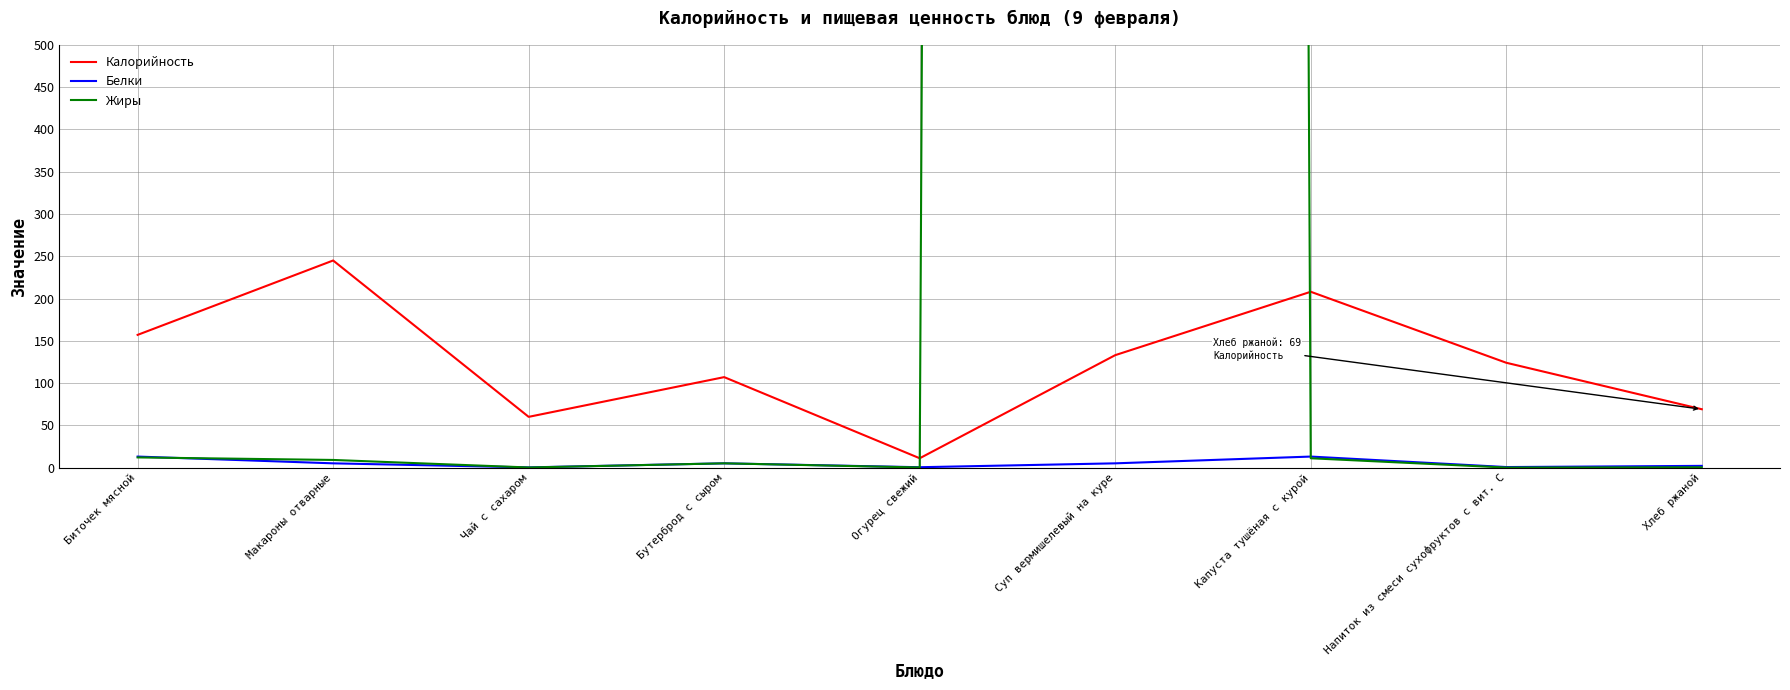

The value of Калорийность at Хлеб ржаной is 69.0. True or false?

True